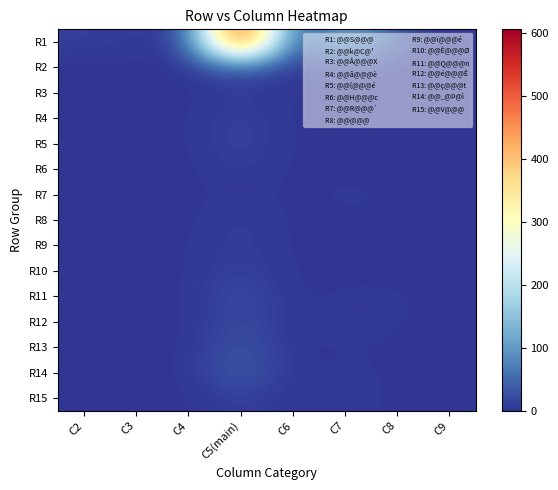

Between C5(main) and C6, which series saw the biggest shift?

R1